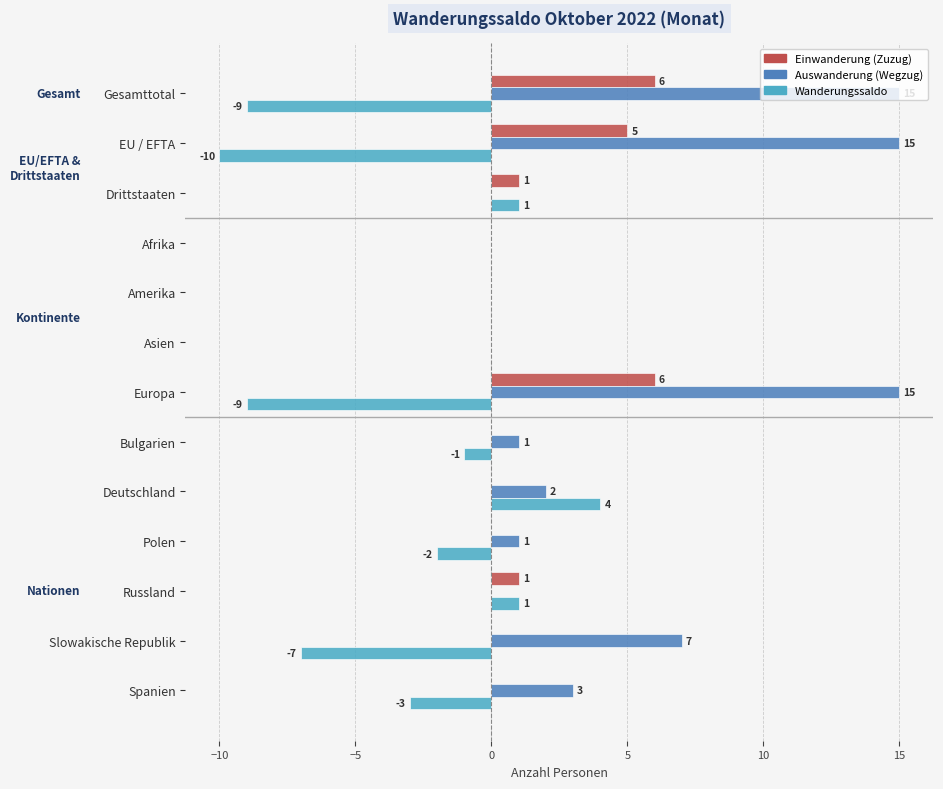

What is the sum of the Auswanderung (Wegzug) values at Deutschland and Europa?

17